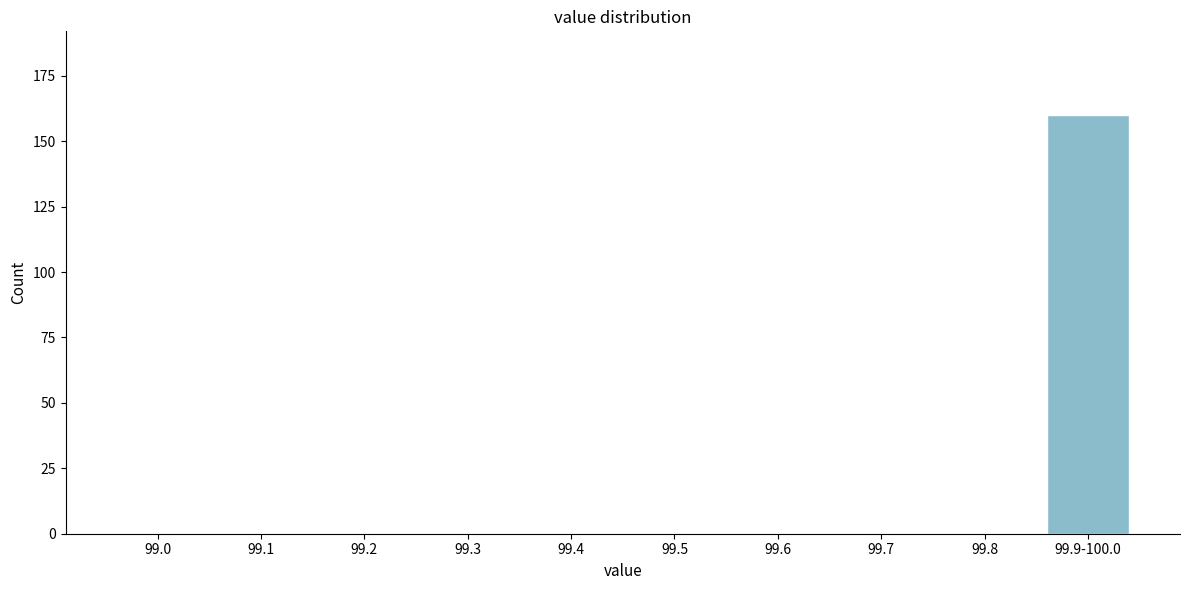

Reading left to right, extract all data points from this chart.

99.0=0	99.1=0	99.2=0	99.3=0	99.4=0	99.5=0	99.6=0	99.7=0	99.8=0	99.9-100.0=160